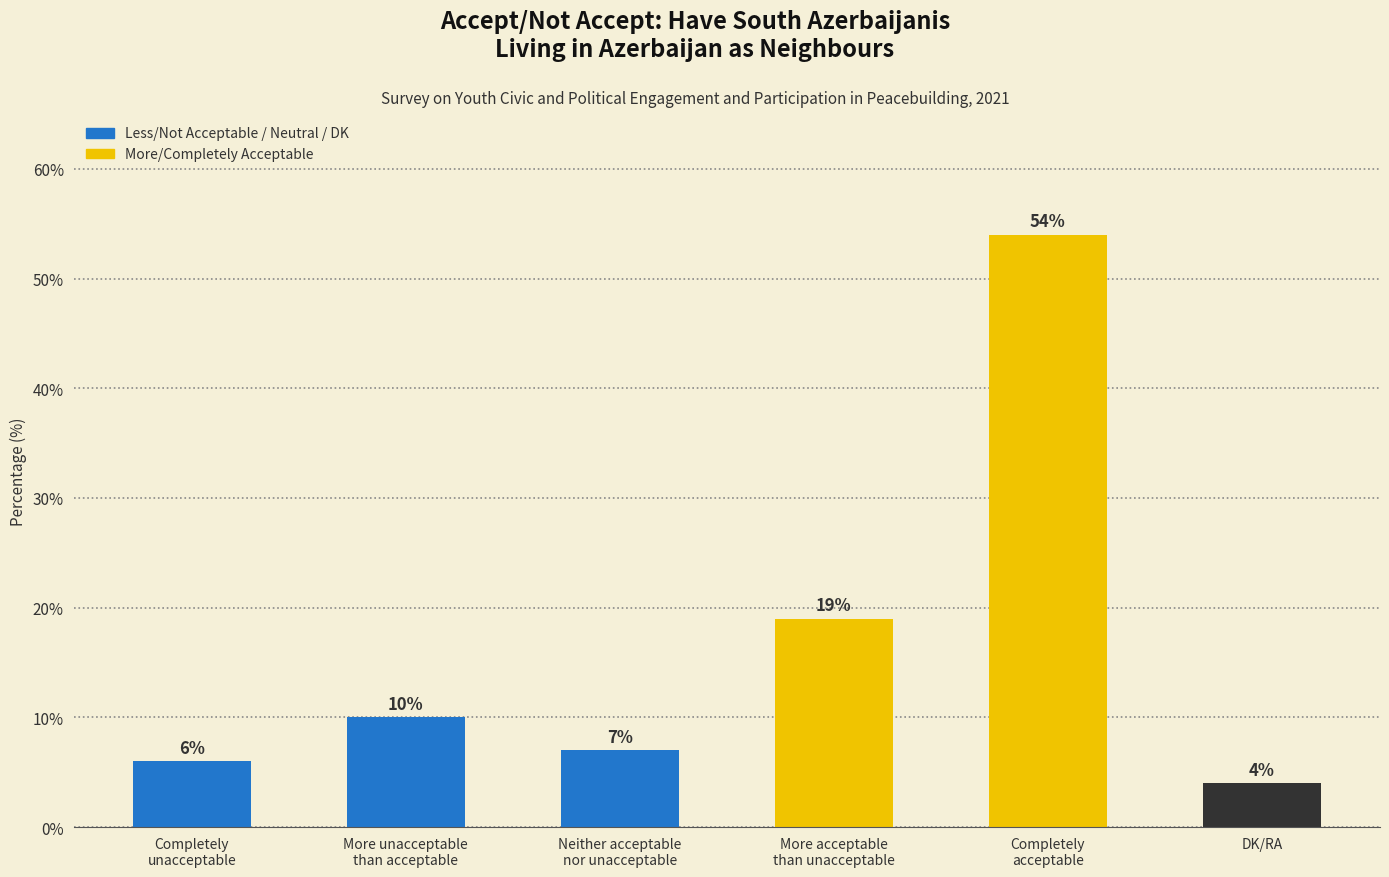

Does the chart contain any negative values?

No